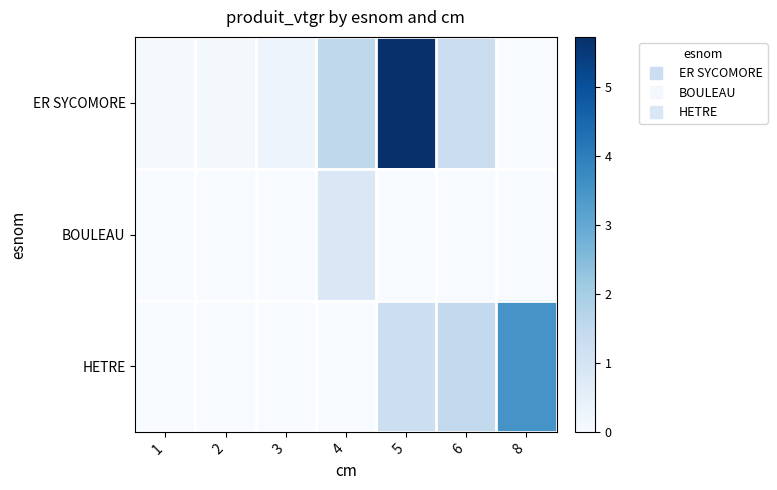

Reading right to left, list all the values displayed in this chart.

ER SYCOMORE: 8=0.0	6=1.3	5=5.7	4=1.6	3=0.3	2=0.1	1=0.1
BOULEAU: 8=0.0	6=0.0	5=0.0	4=0.8	3=0.0	2=0.0	1=0.0
HETRE: 8=3.5	6=1.5	5=1.2	4=0.0	3=0.0	2=0.0	1=0.0